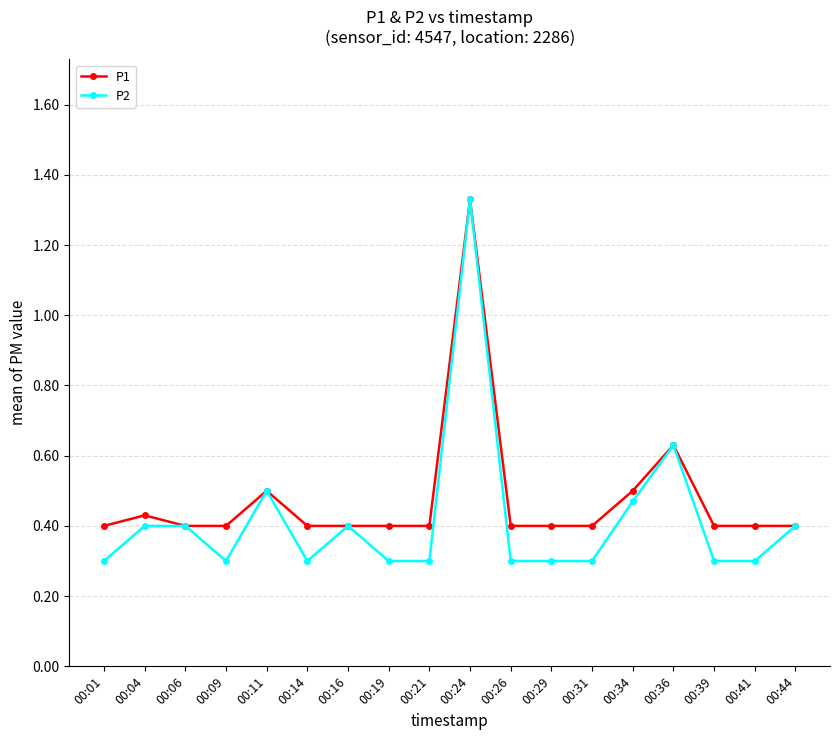

What is the value of the P2 point at the 8th from the left?

0.3